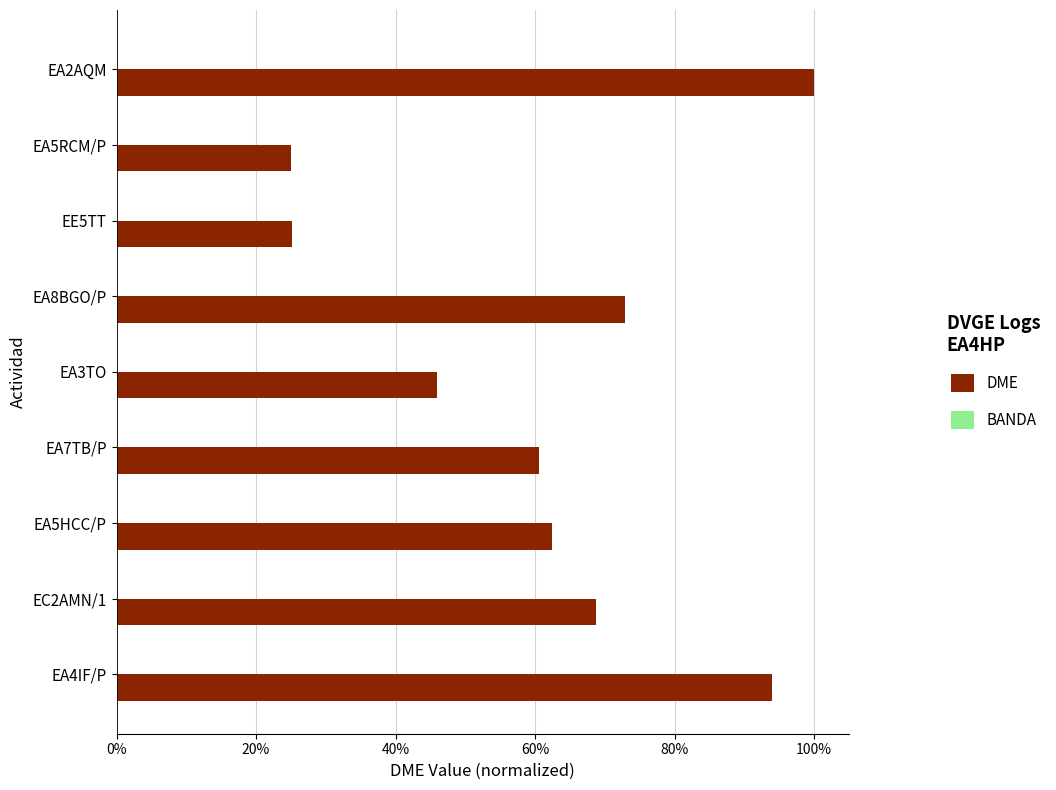

Does the chart contain any negative values?

No